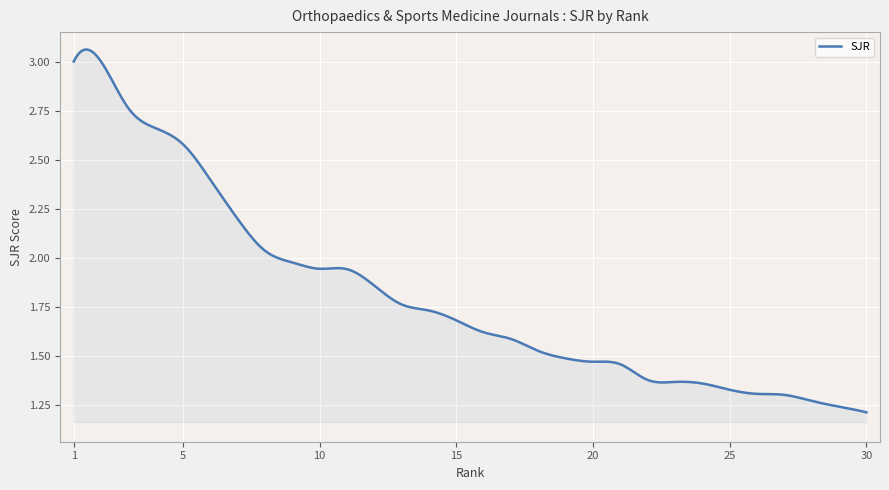

How many lines are shown in the chart?

1